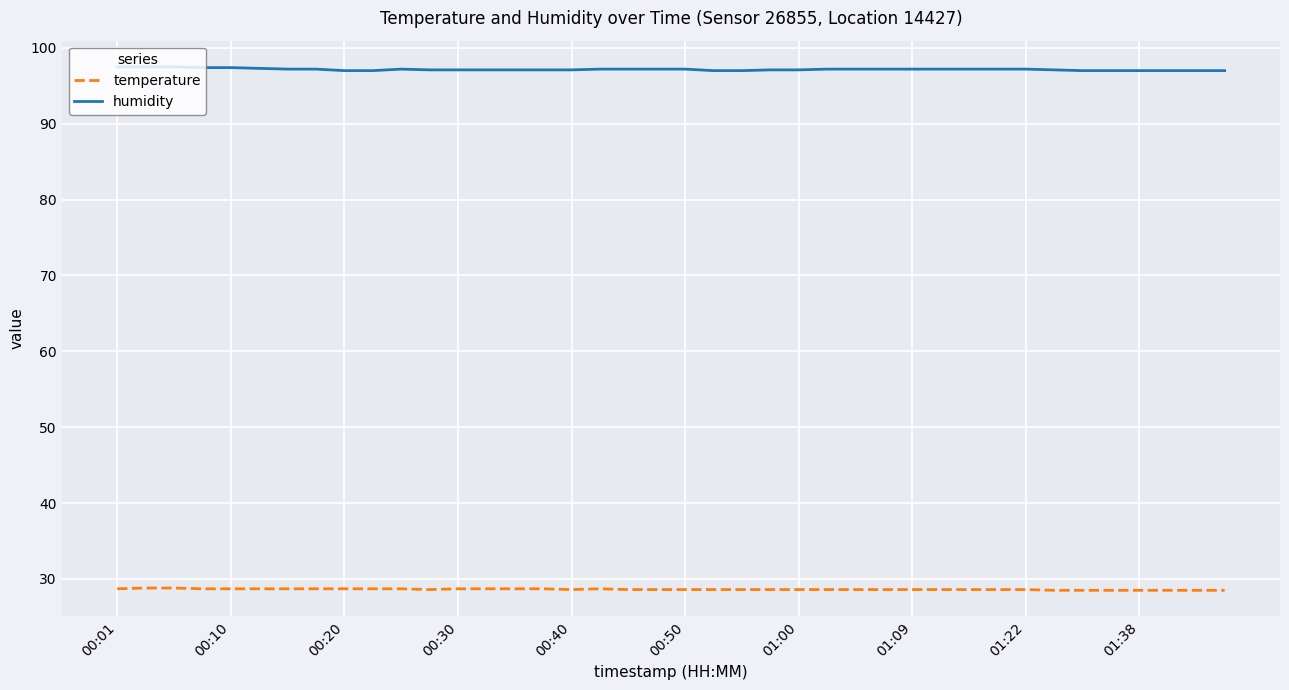

True or false: temperature and humidity intersect in this chart.

False